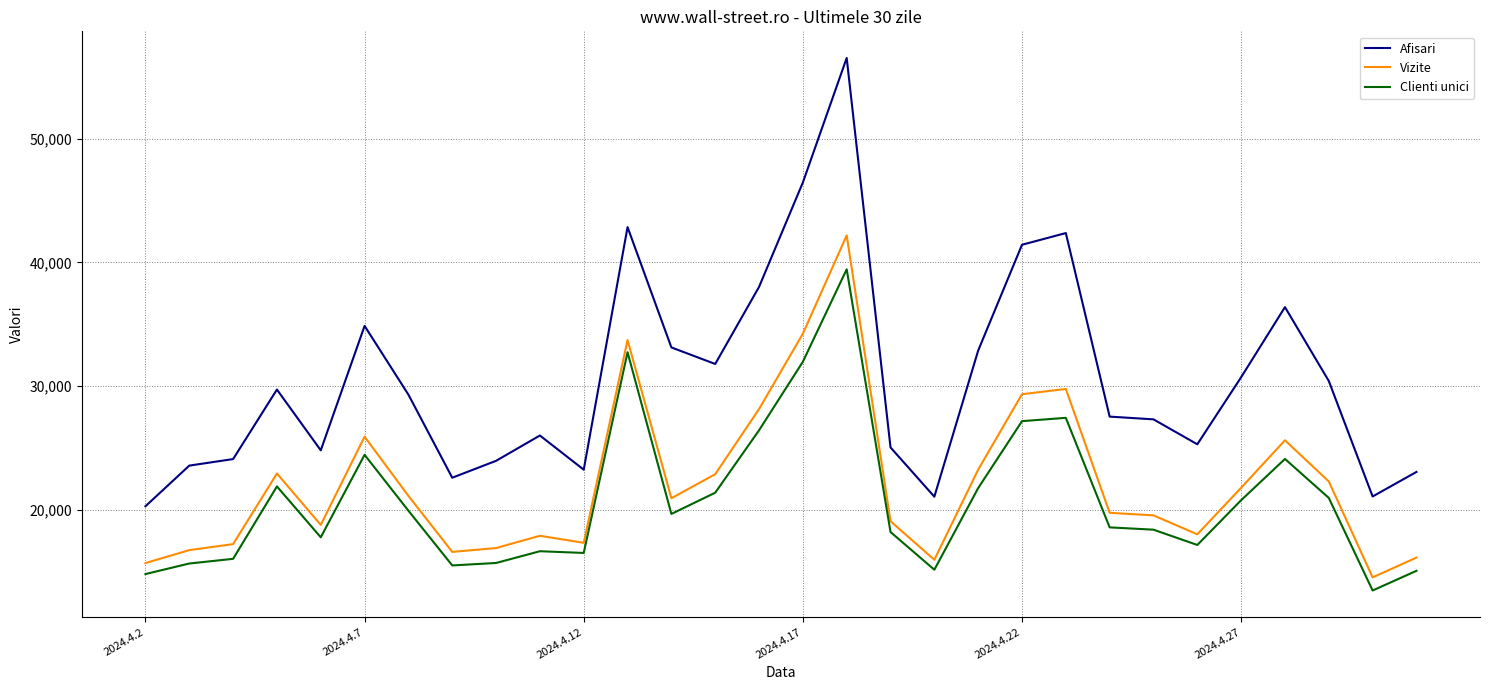

List the series in order of their peak value, lowest first.

Clienti unici, Vizite, Afisari